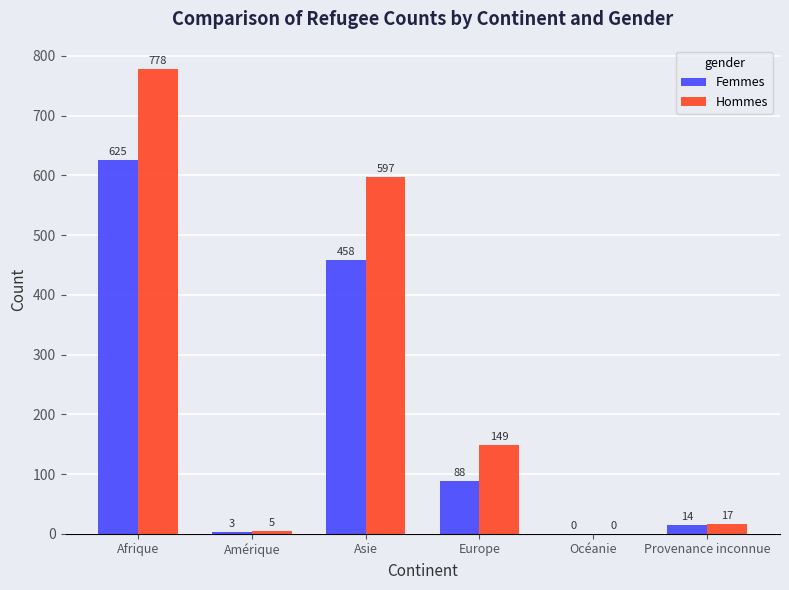

What is the maximum value shown in the chart?

778